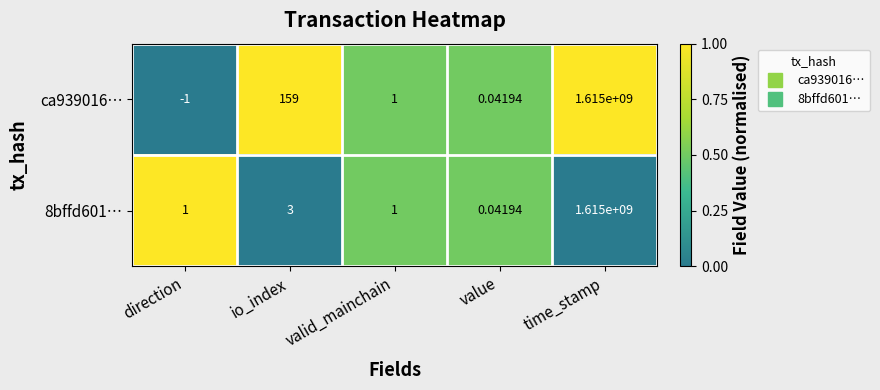

Is the value of ca939016… at direction greater than the value of 8bffd601… at valid_mainchain?

No